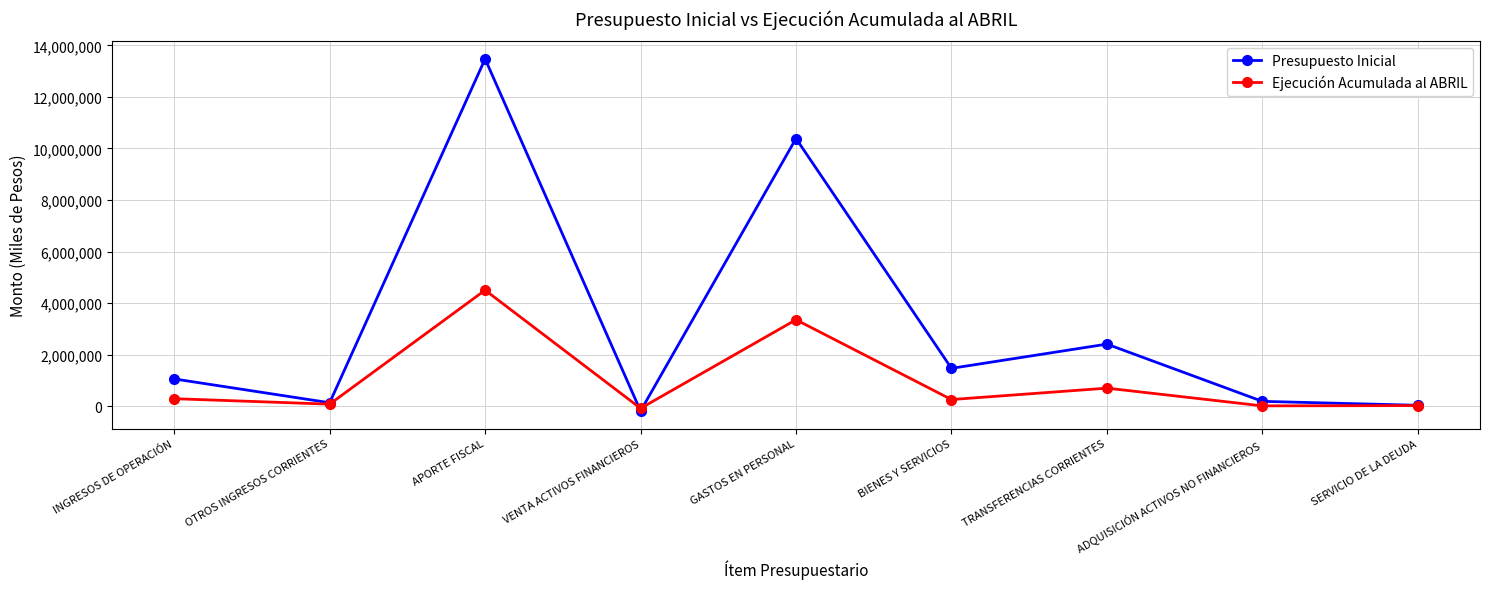

How many data points in Presupuesto Inicial are less than 1052121?

4